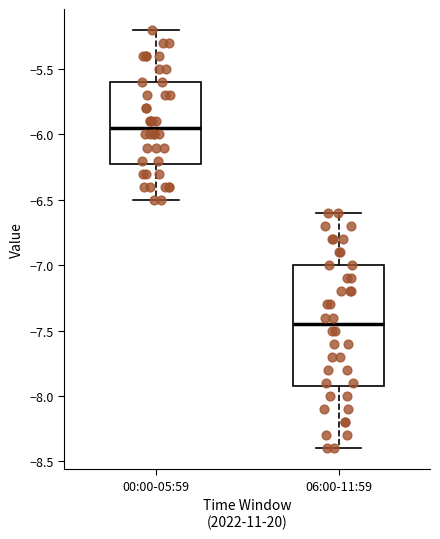

Comparing the boxes themselves (not the whiskers), which one is the tallest?

06:00-11:59